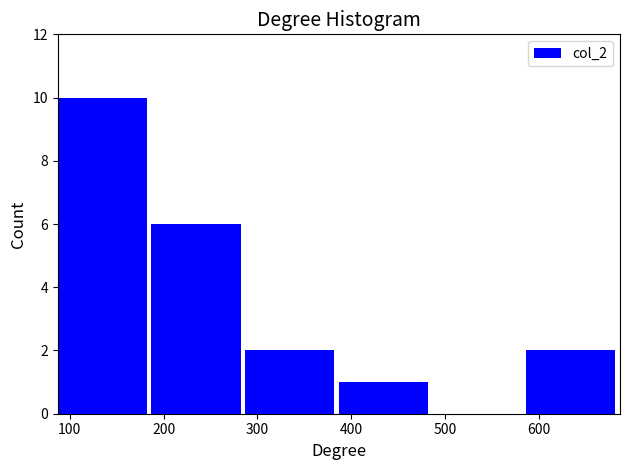

How tall is the bar that spans 390 to 490 on the x-axis? Neither the bar edges nor the heights are printed on the chart, so give them approximately, as read against the axes.

1